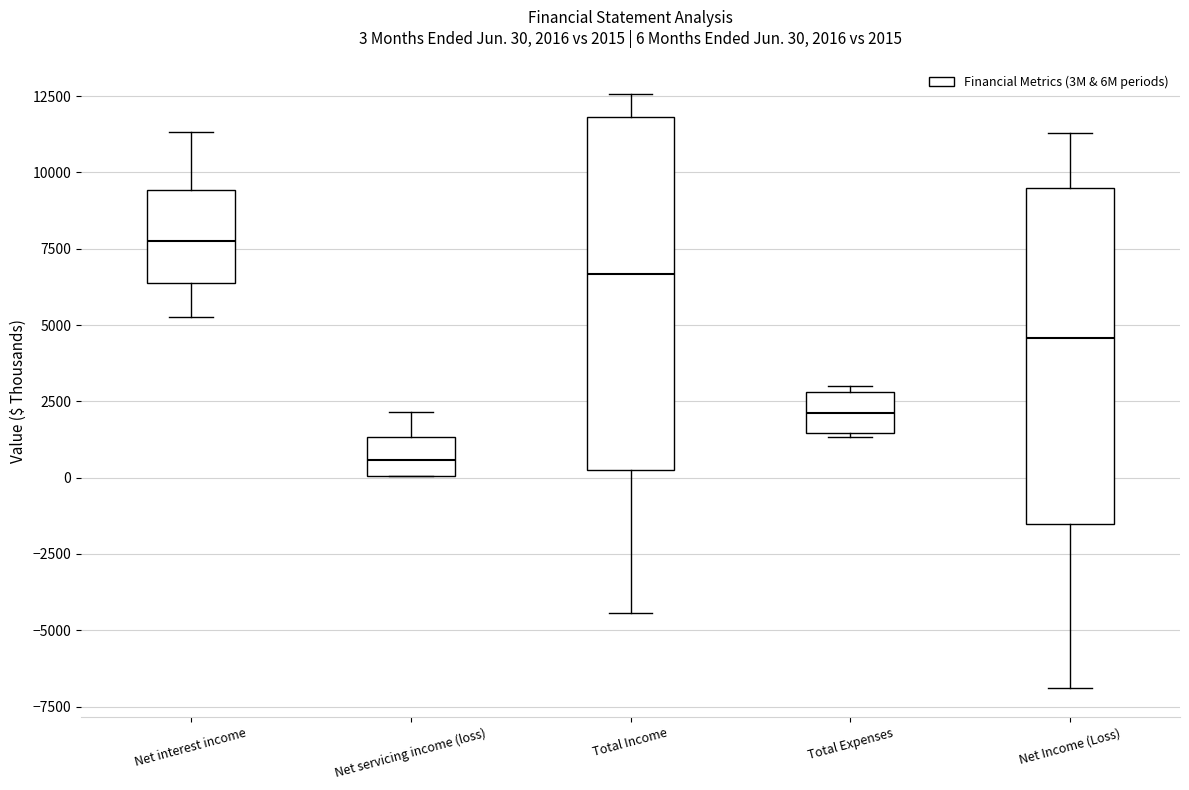

Which box has the highest median line?

Net interest income